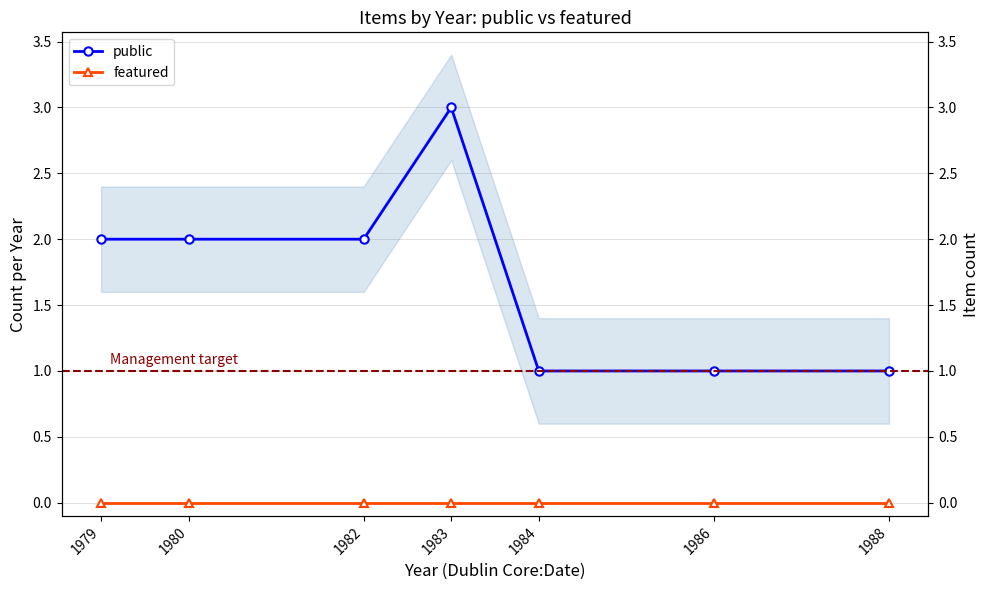

What is the difference between the highest and lowest values at 1988?

1